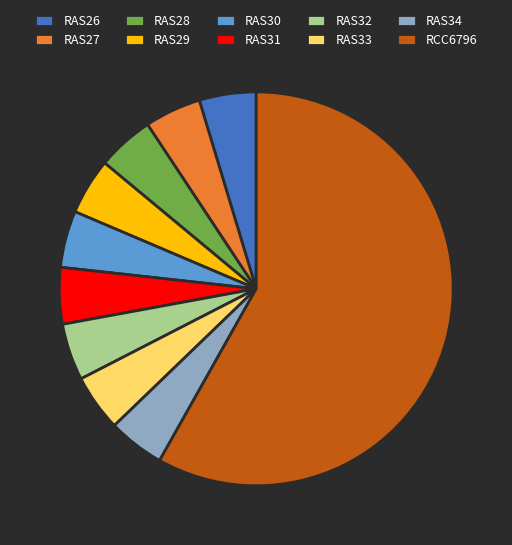

Is it true that RAS32 is 5% of the pie?

True